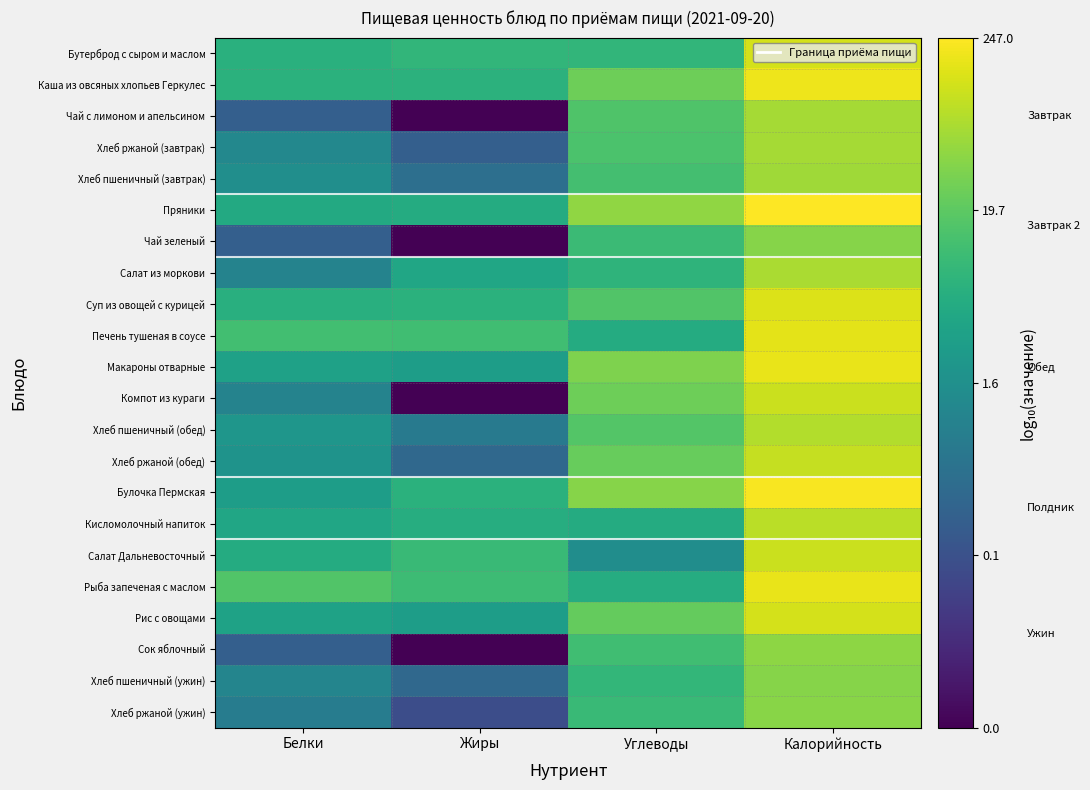

What is the greatest value displayed?

2.4